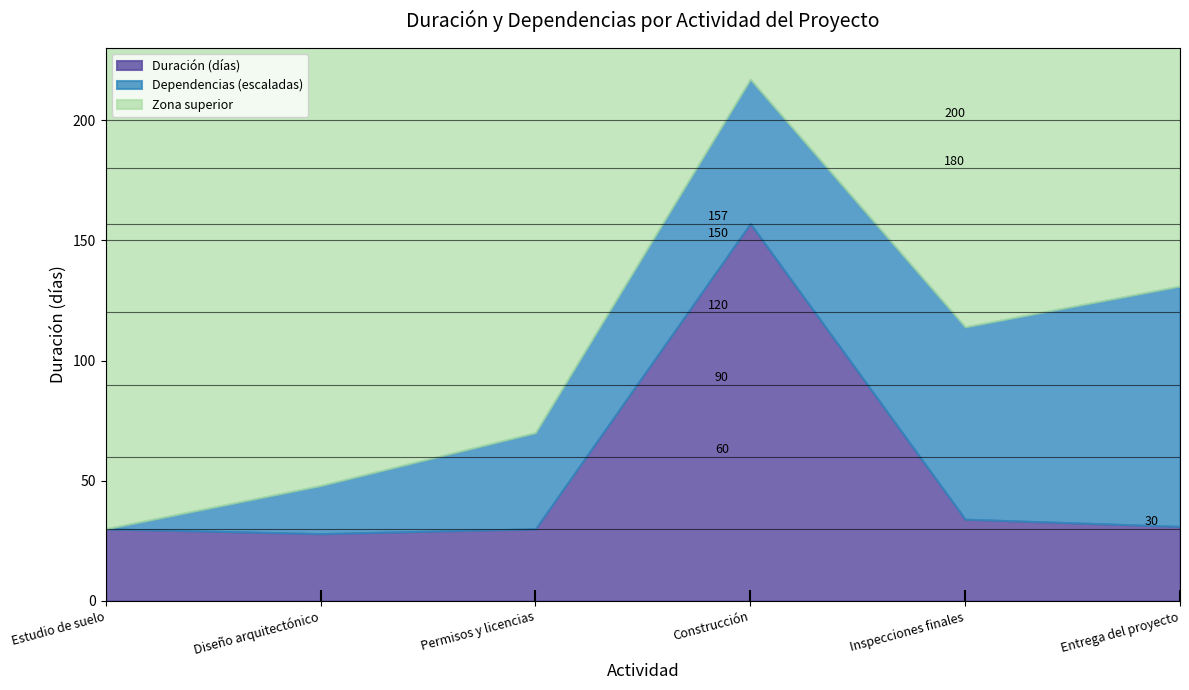

True or false: Dependencias has more than 2 points higher than both neighbors.

False